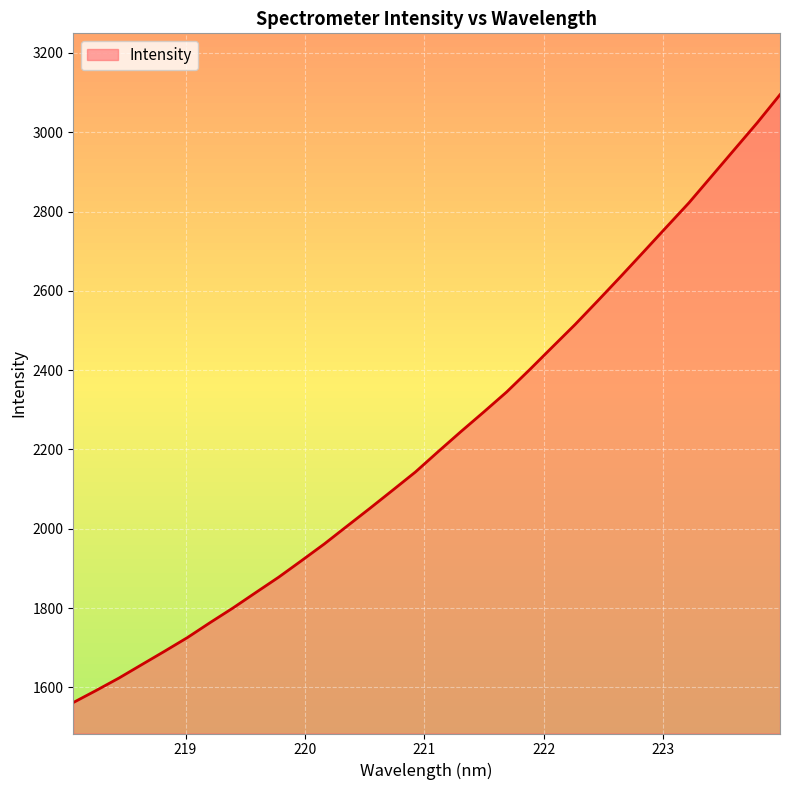

What is the minimum value shown in the chart?

1561.6